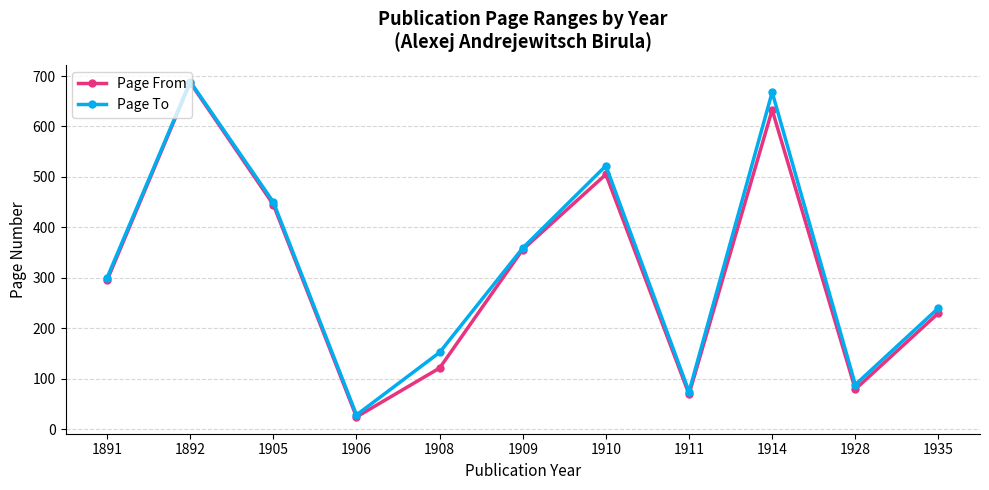

True or false: Page To has more than 2 interior local peaks.

True